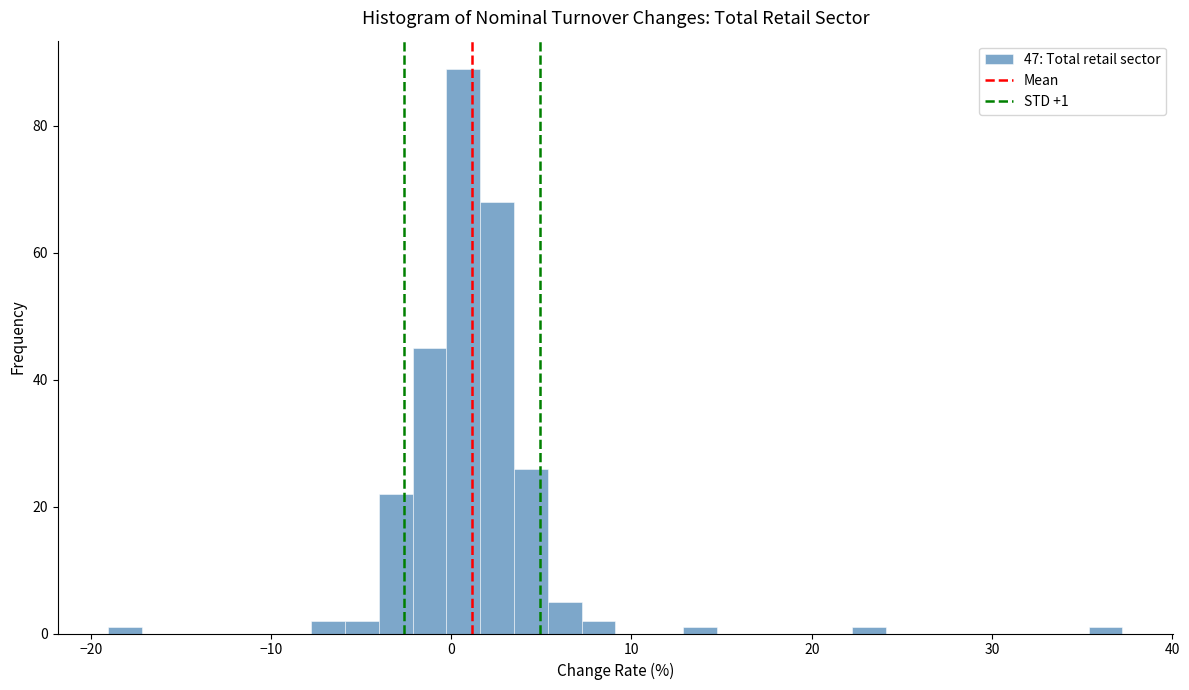

Read against the x-axis, roughly where is the centre of the tallest bar?

1